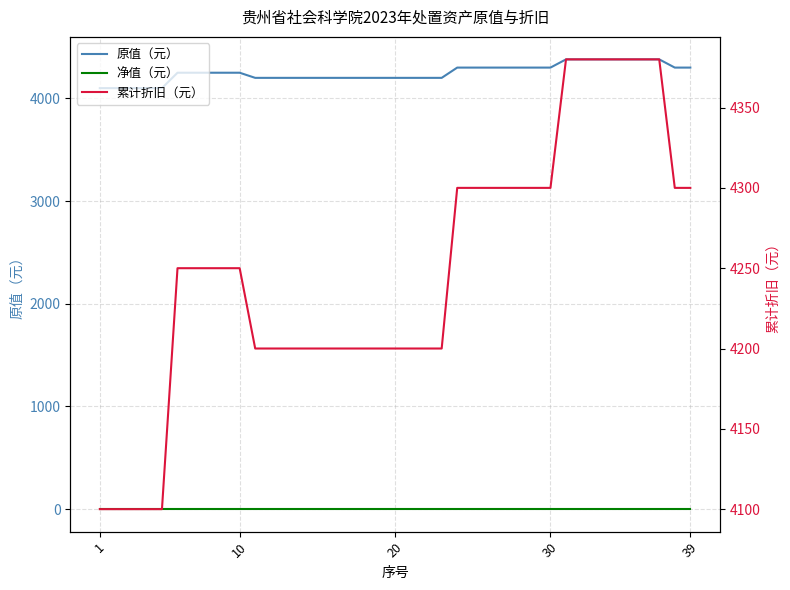

Reading left to right, transcribe all the data shown in this chart.

原值（元）: 4100	4100	4100	4100	4100	4250	4250	4250	4250	4250	4200	4200	4200	4200	4200	4200	4200	4200	4200	4200	4200	4200	4200	4300	4300	4300	4300	4300	4300	4300	4380	4380	4380	4380	4380	4380	4380	4300	4300
净值（元）: 0	0	0	0	0	0	0	0	0	0	0	0	0	0	0	0	0	0	0	0	0	0	0	0	0	0	0	0	0	0	0	0	0	0	0	0	0	0	0
累计折旧（元）: 4100	4100	4100	4100	4100	4250	4250	4250	4250	4250	4200	4200	4200	4200	4200	4200	4200	4200	4200	4200	4200	4200	4200	4300	4300	4300	4300	4300	4300	4300	4380	4380	4380	4380	4380	4380	4380	4300	4300